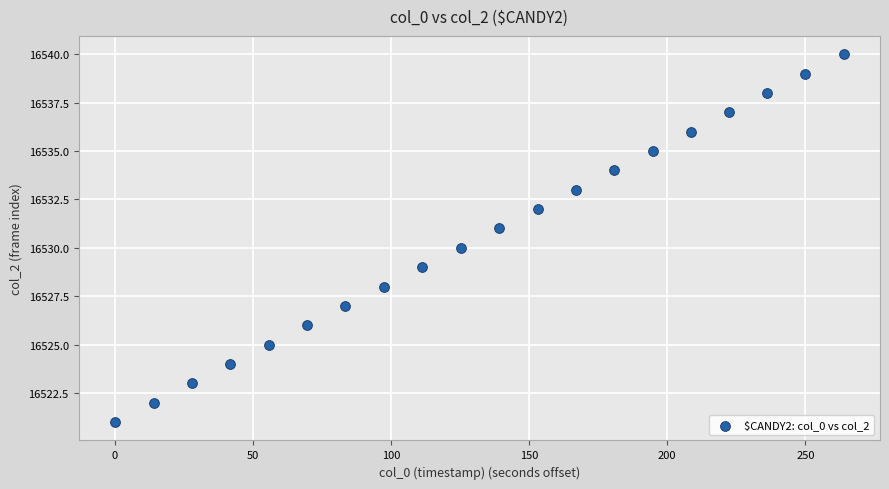

What is the range of Y values (max minus min)?

19